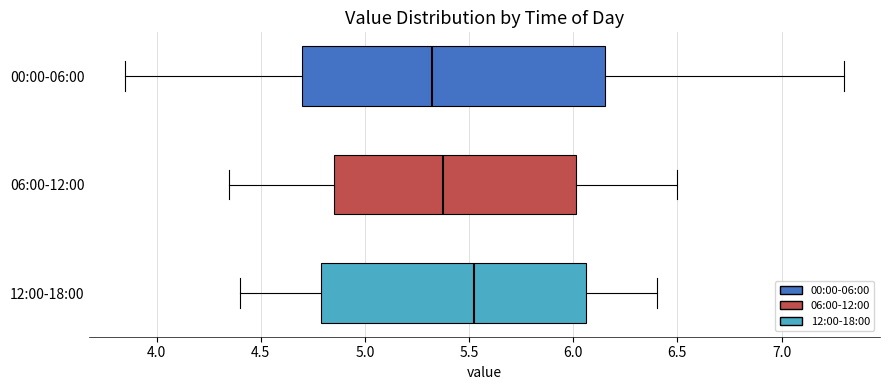

Which box's median line is the furthest to the left?

00:00-06:00